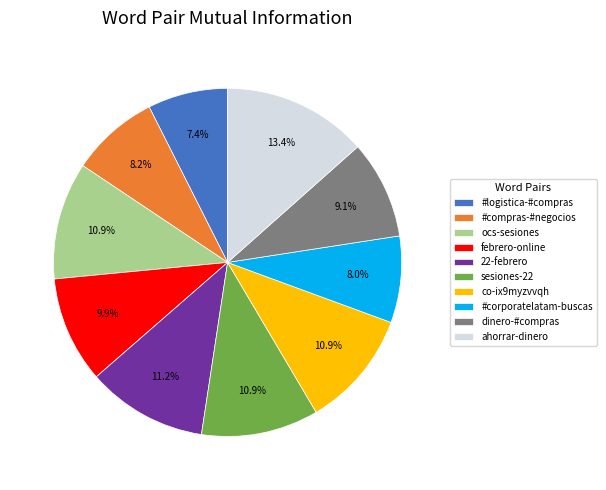

How many segments does this pie chart have?

10